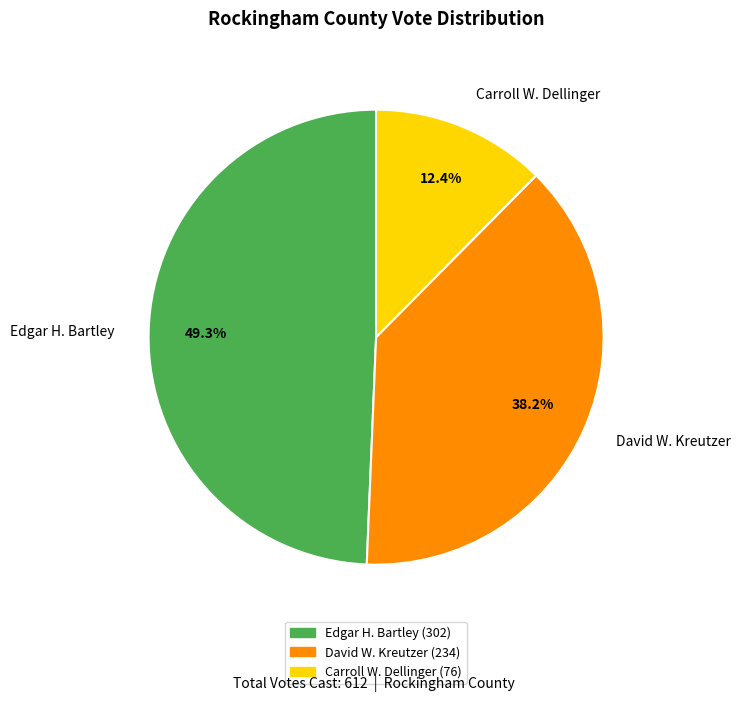

Does Carroll W. Dellinger account for over 50% of the chart?

No